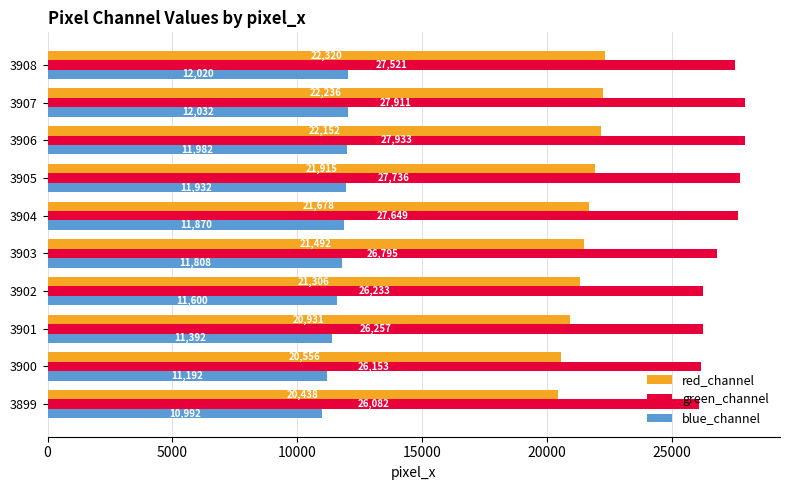

The green_channel series shows 27649 at 3904. True or false?

True